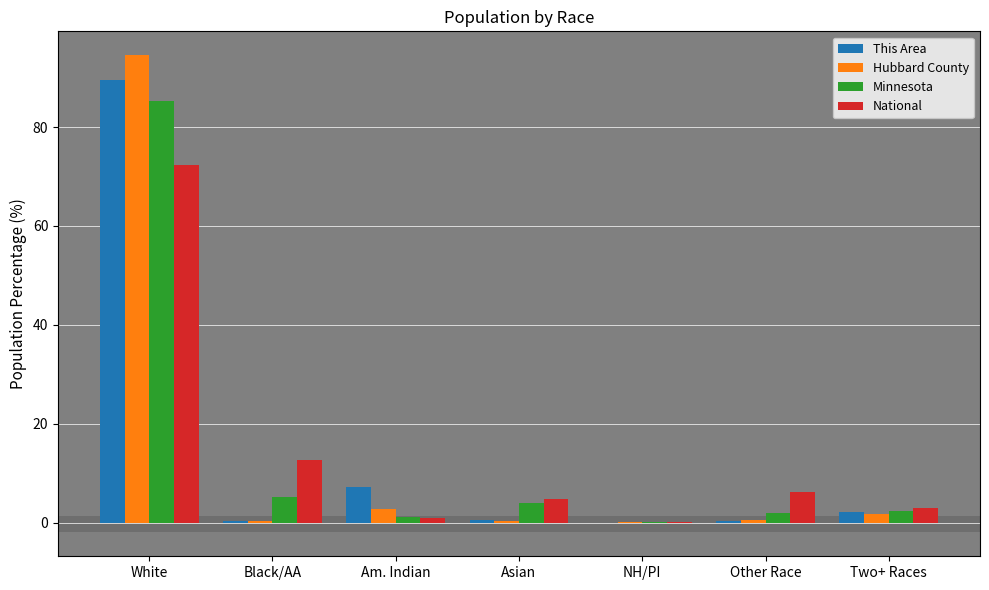

Which label corresponds to the largest value in the chart?

White